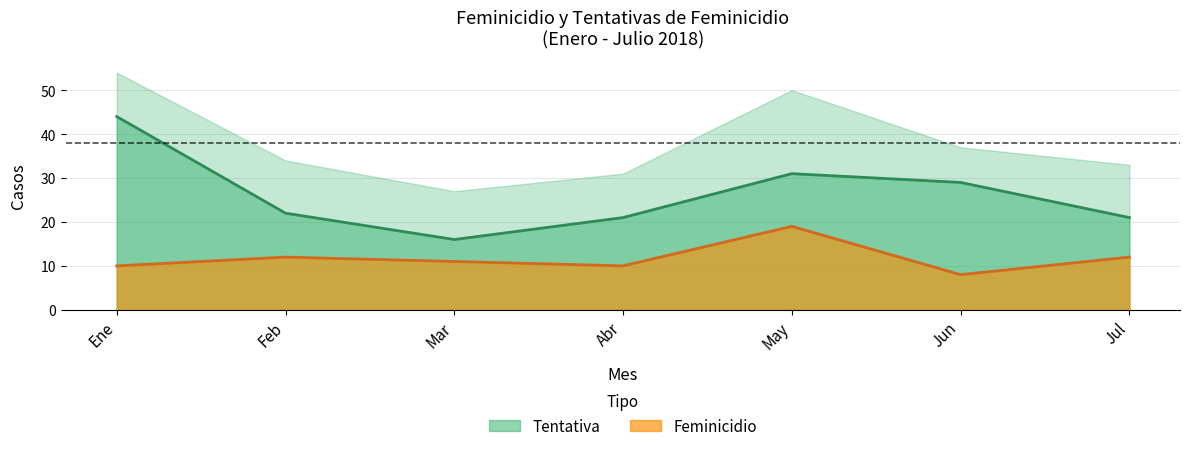

At how many categories does at least one series exceed 12?

7